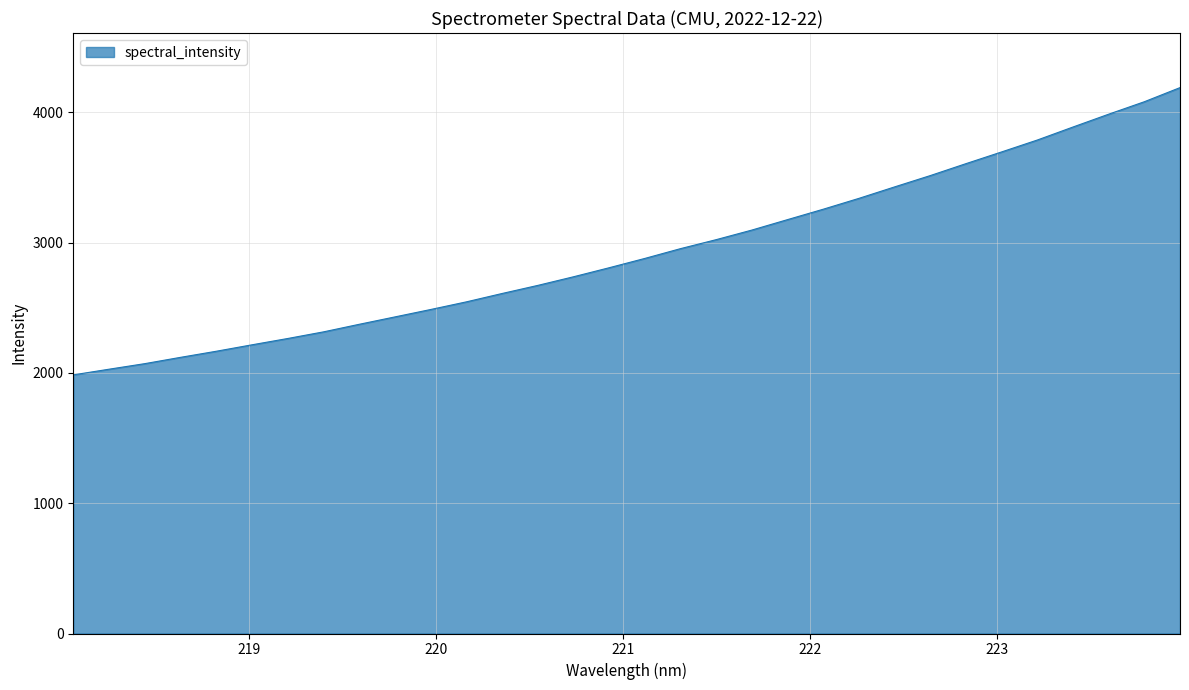

Reading right to left, extract all data points from this chart.

4190.1	4081.8	3986.2	3887.8	3788.0	3696.7	3606.7	3515.1	3428.2	3340.2	3256.9	3177.1	3096.8	3023.2	2954.2	2879.0	2807.5	2738.1	2671.9	2609.8	2545.6	2486.9	2430.0	2373.3	2315.2	2264.3	2215.9	2166.5	2119.7	2071.3	2028.7	1985.2